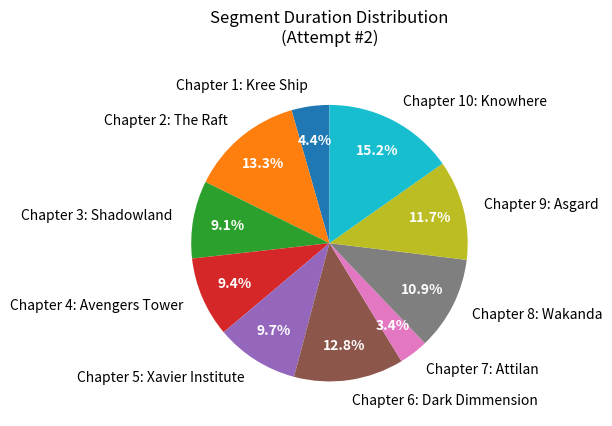

To the nearest percent, what is the difference between the largest and smallest slice percentages?

12%